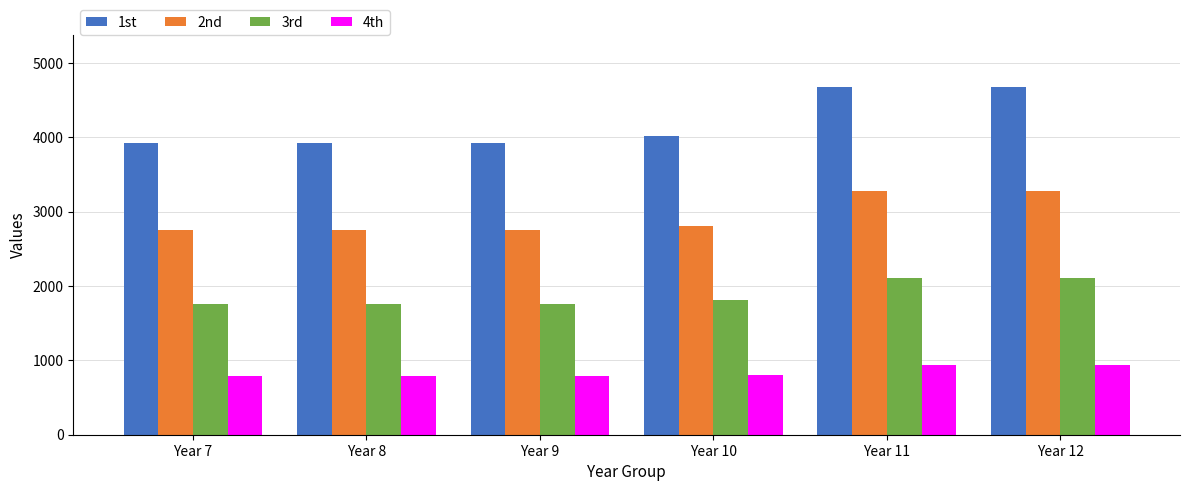

What is the difference between the highest and lowest values at Year 11?

3740